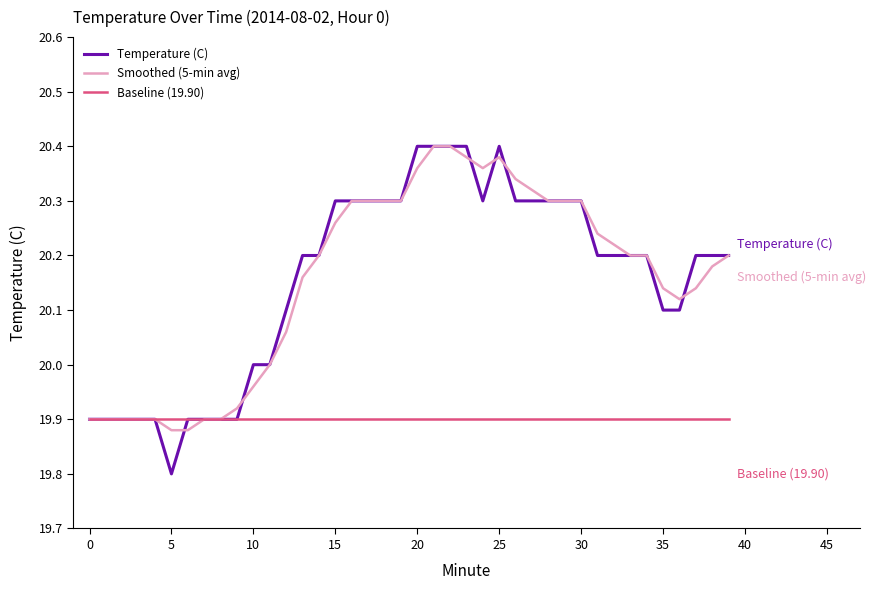

What is the lowest value of the Temperature (C) series?

19.8